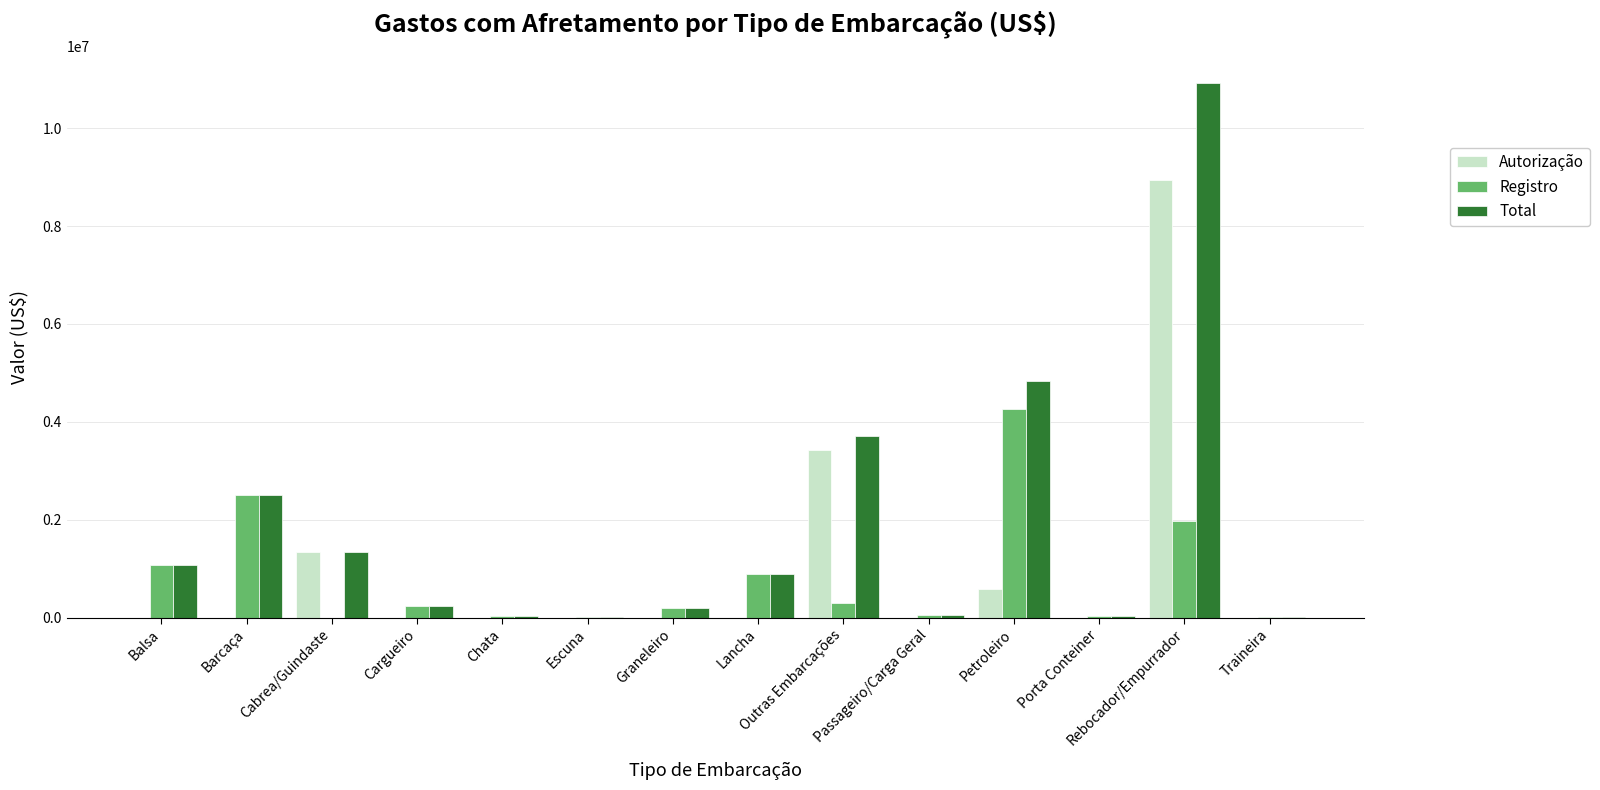

How many categories are shown in the chart?

14